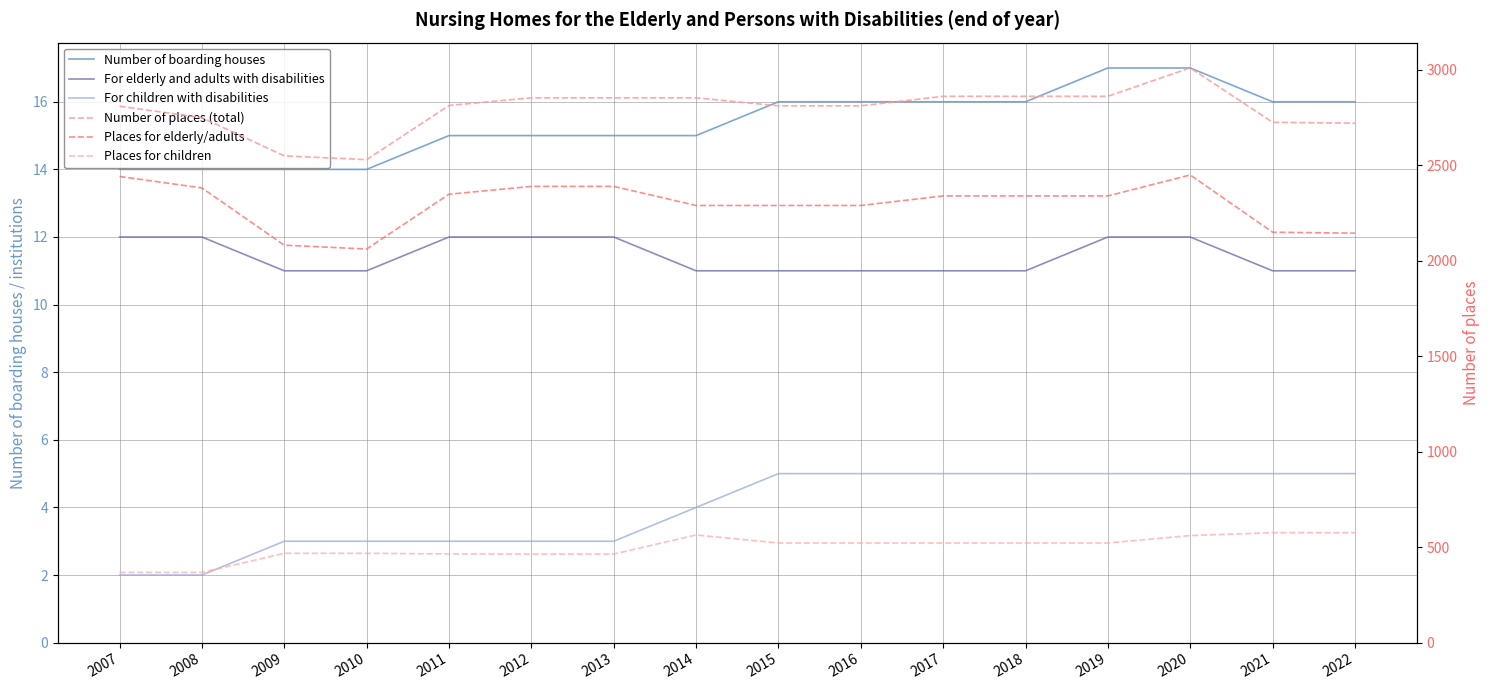

Which series has the widest spread of values?

Number of places (total)